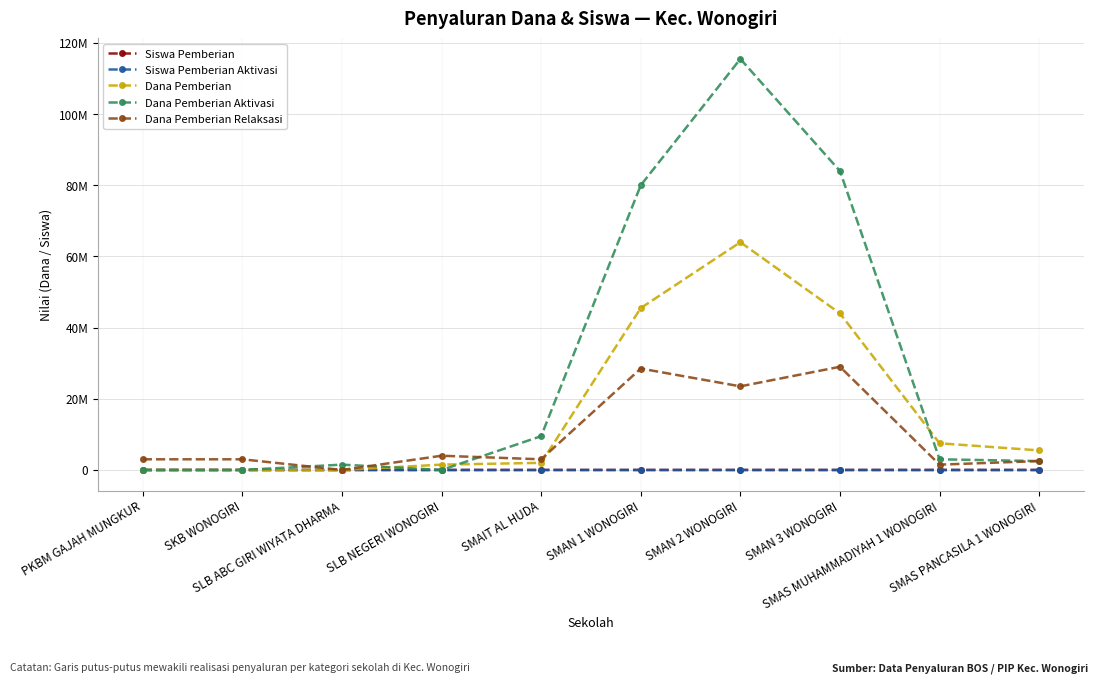

Is the value of Dana Pemberian Relaksasi at SMAS MUHAMMADIYAH 1 WONOGIRI greater than the value of Siswa Pemberian Aktivasi at SKB WONOGIRI?

Yes